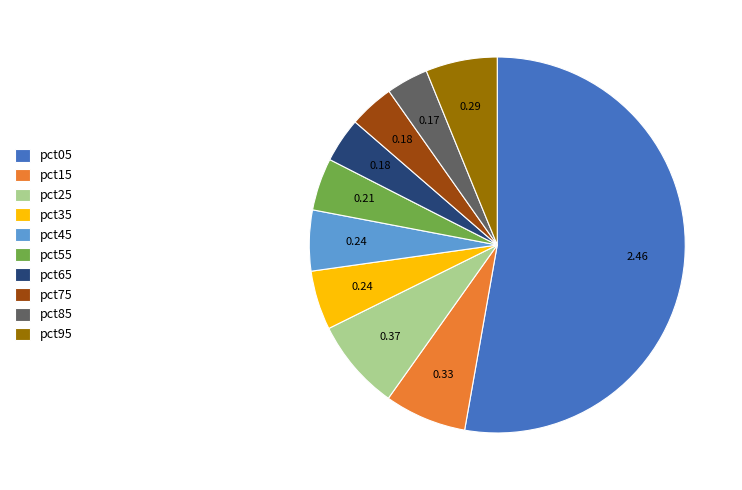

Is it true that pct25 is 8% of the pie?

True